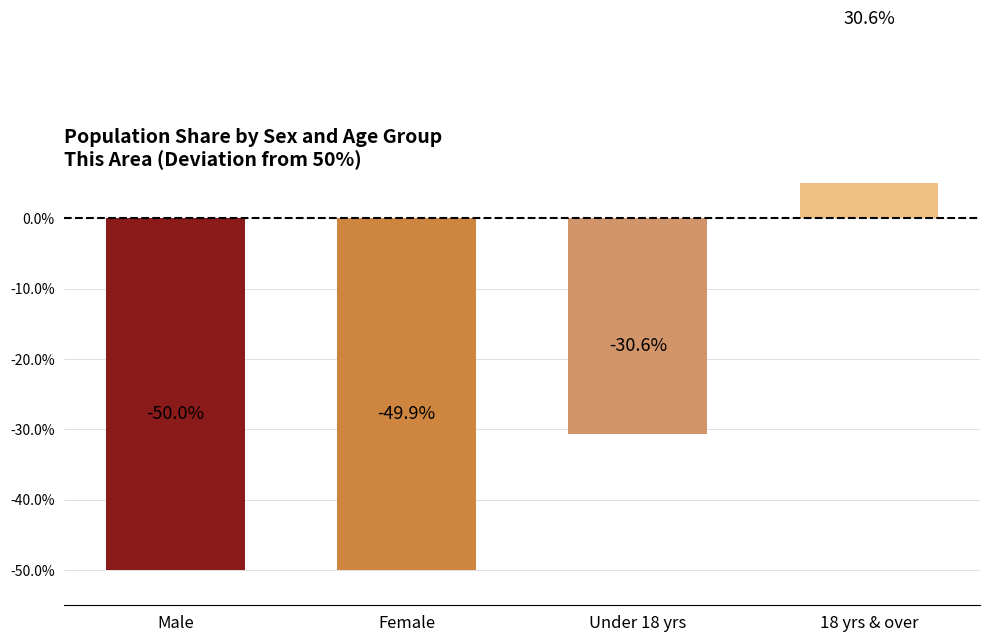

The value at Female is -34.6. True or false?

False